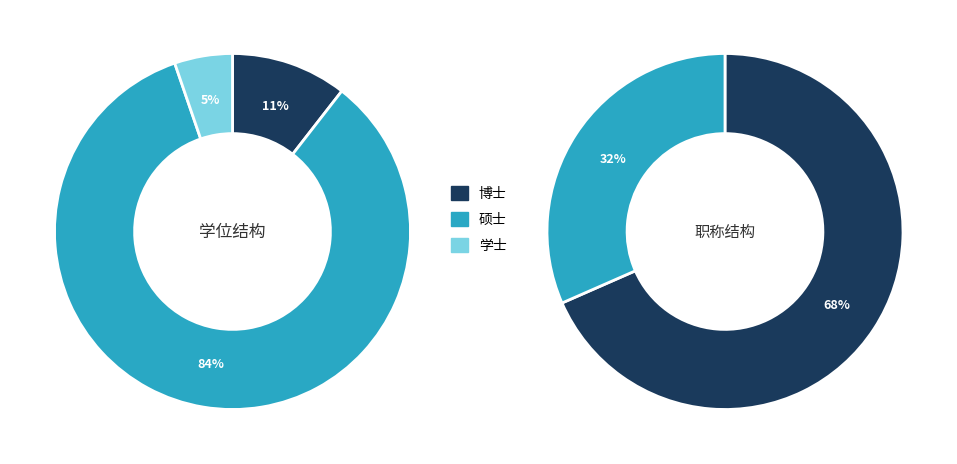

Rank the categories by value from highest to lowest.

硕士, 博士, 学士